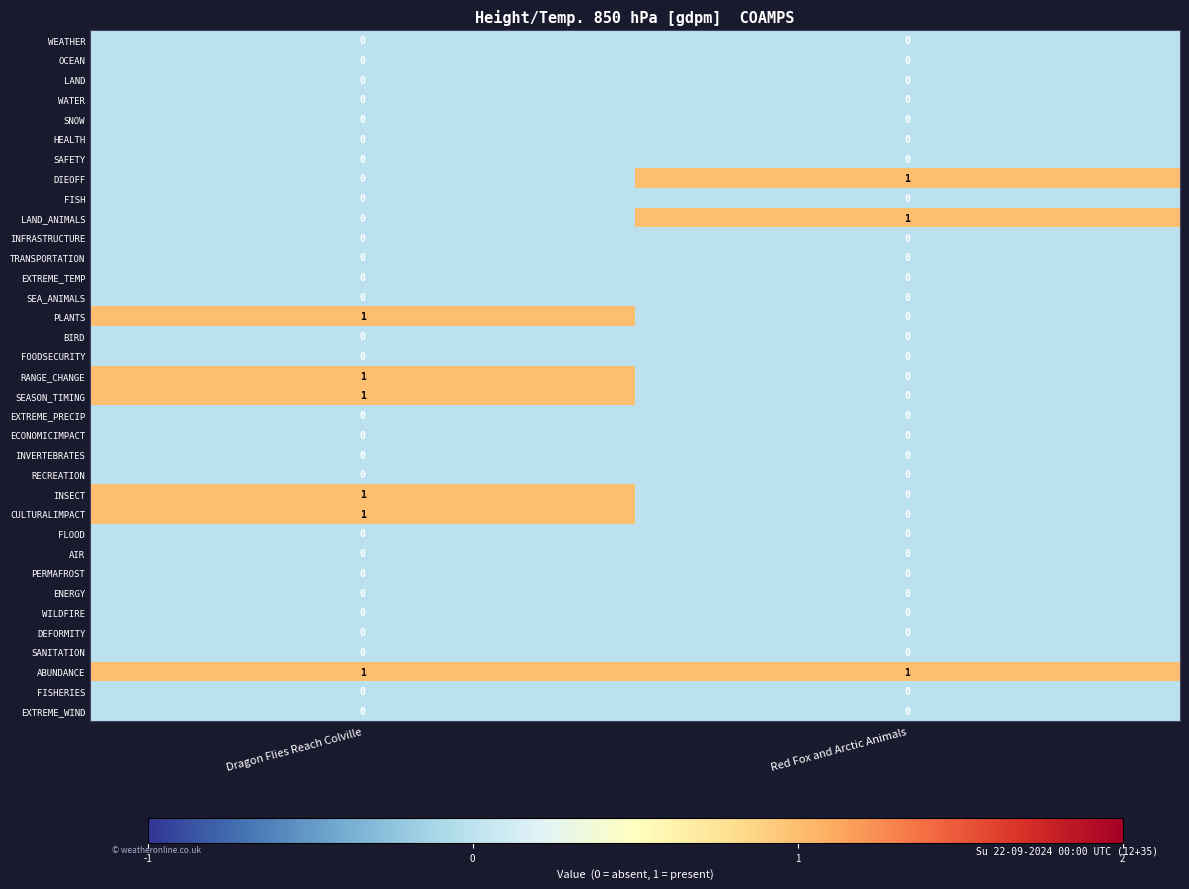

True or false: DIEOFF has a value of 0 at Dragon Flies Reach Colville.

True